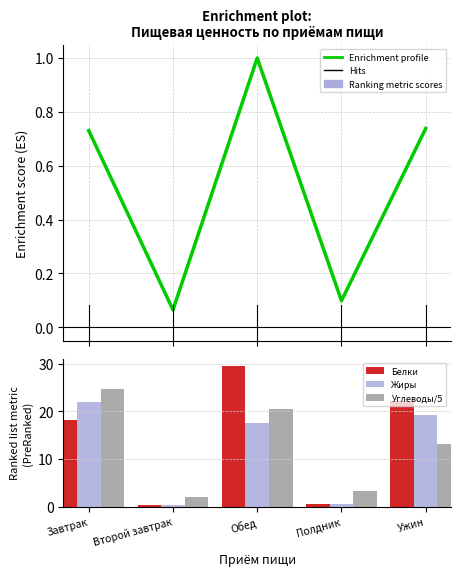

What is the label of the 5th bar from the right?

Завтрак